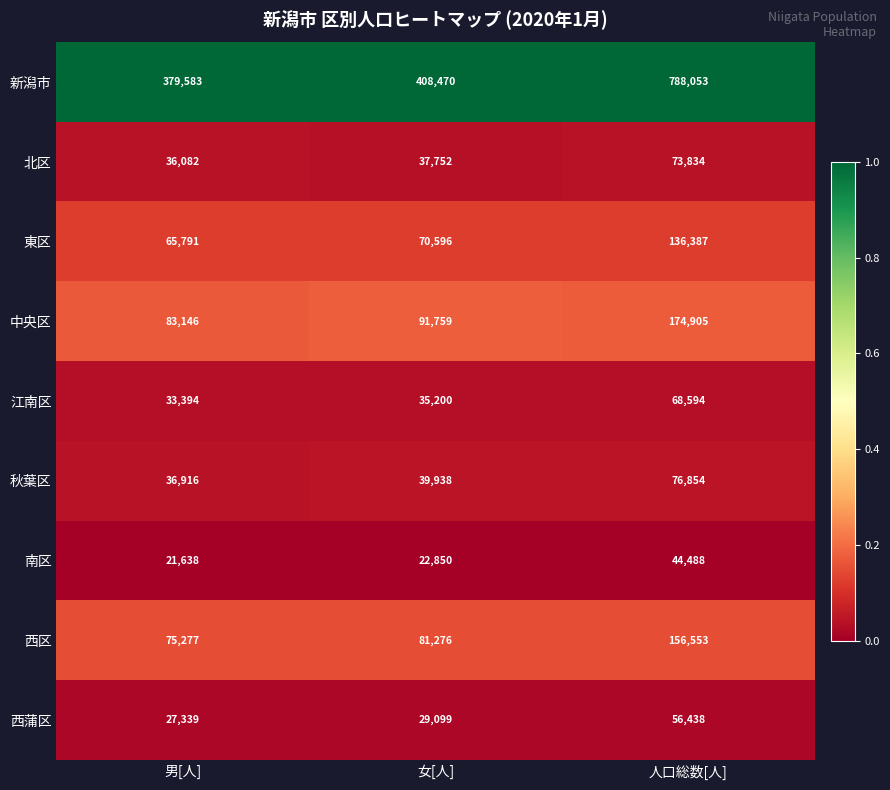

What is the maximum value shown in the chart?

788053